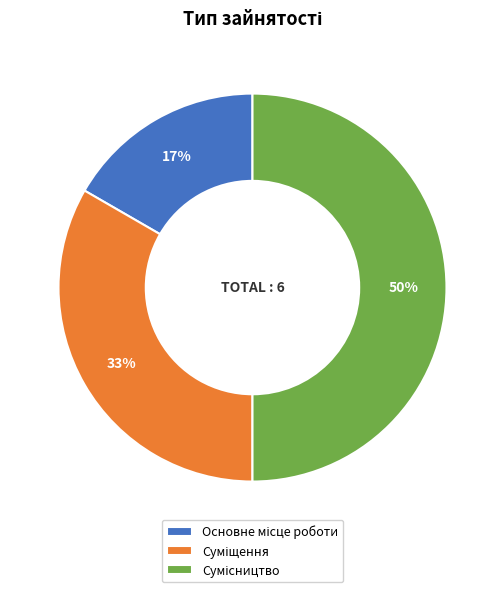

To the nearest percent, what is the average slice percentage?

33%